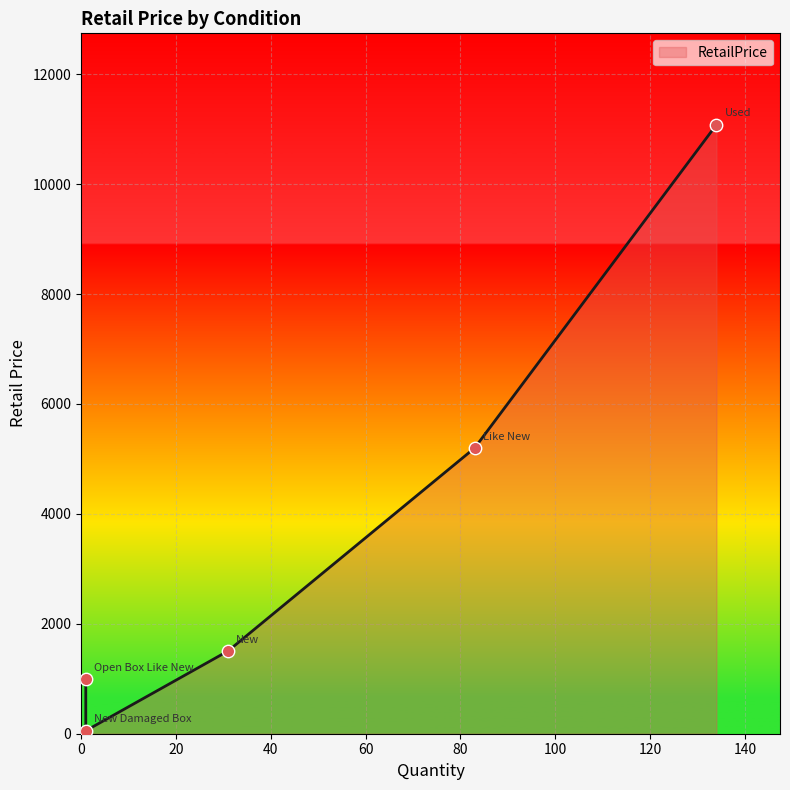

Between New Damaged Box and Used, which is larger?

Used